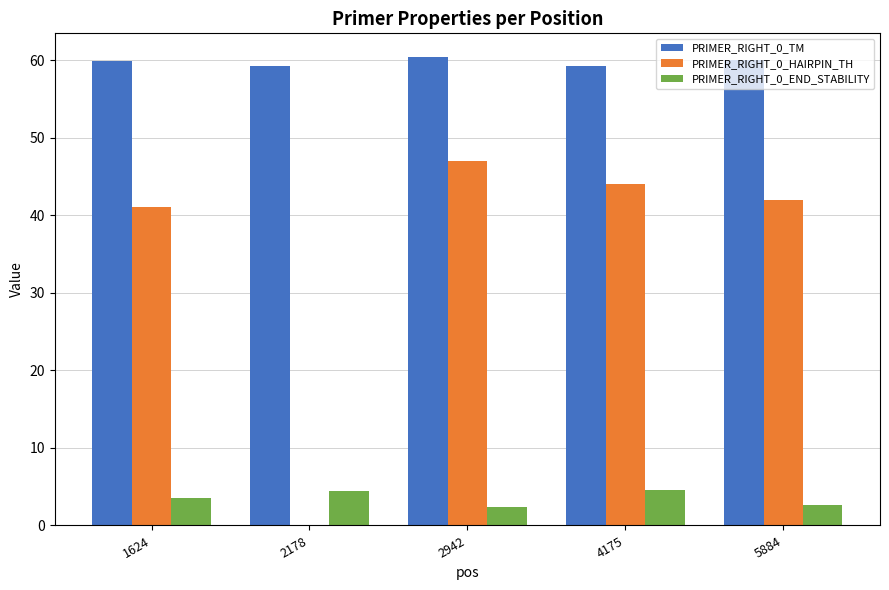

What is the greatest value displayed?

60.4